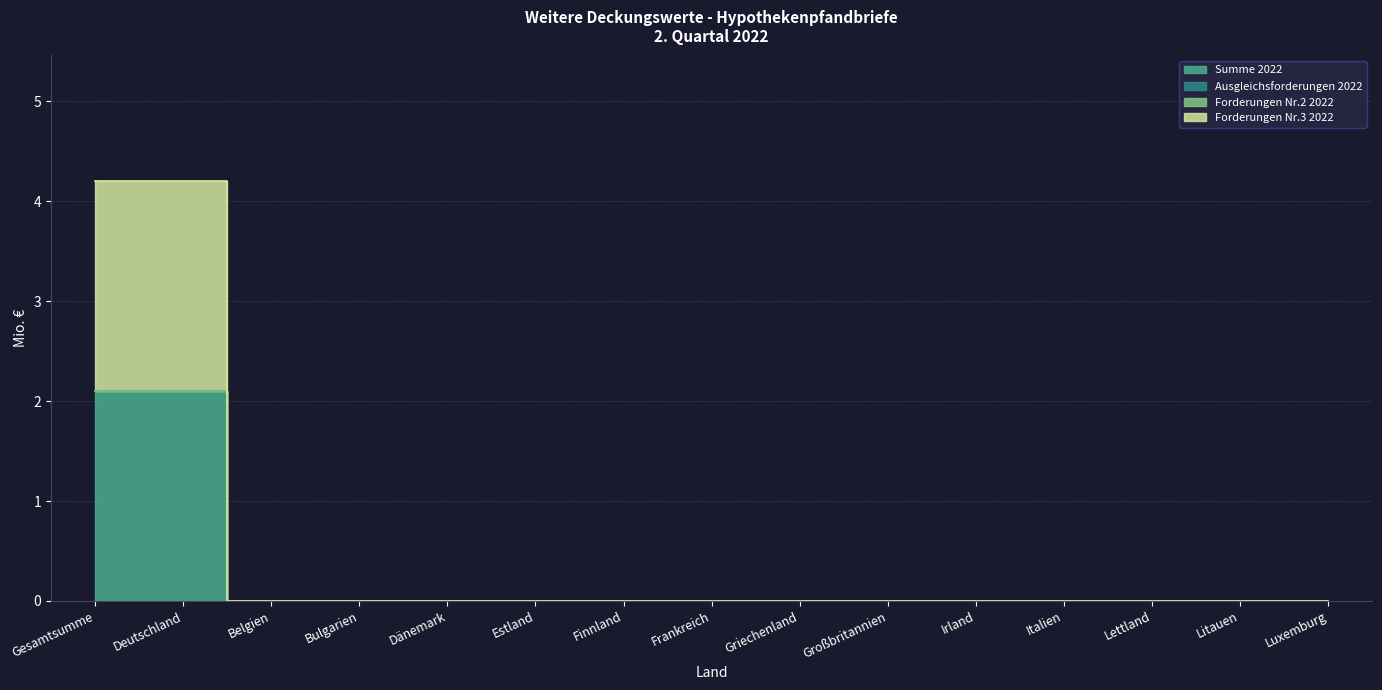

Count the Summe 2022 values in the range 0 to 1.

13